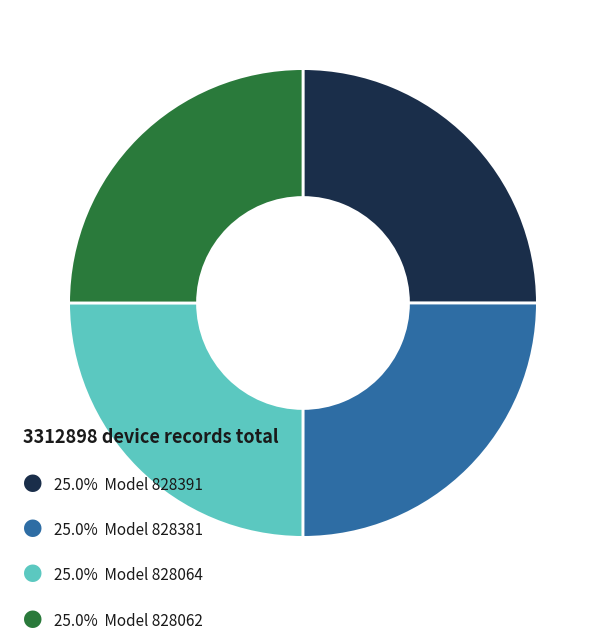

Is there any slice that represents more than half of the pie?

No